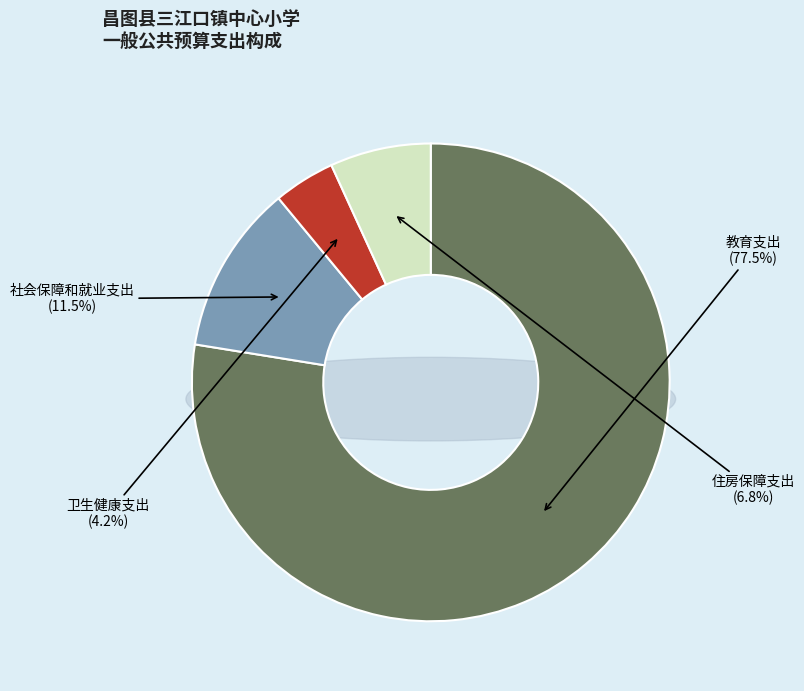

Is it true that 社会保障和就业支出 is 2% of the pie?

False